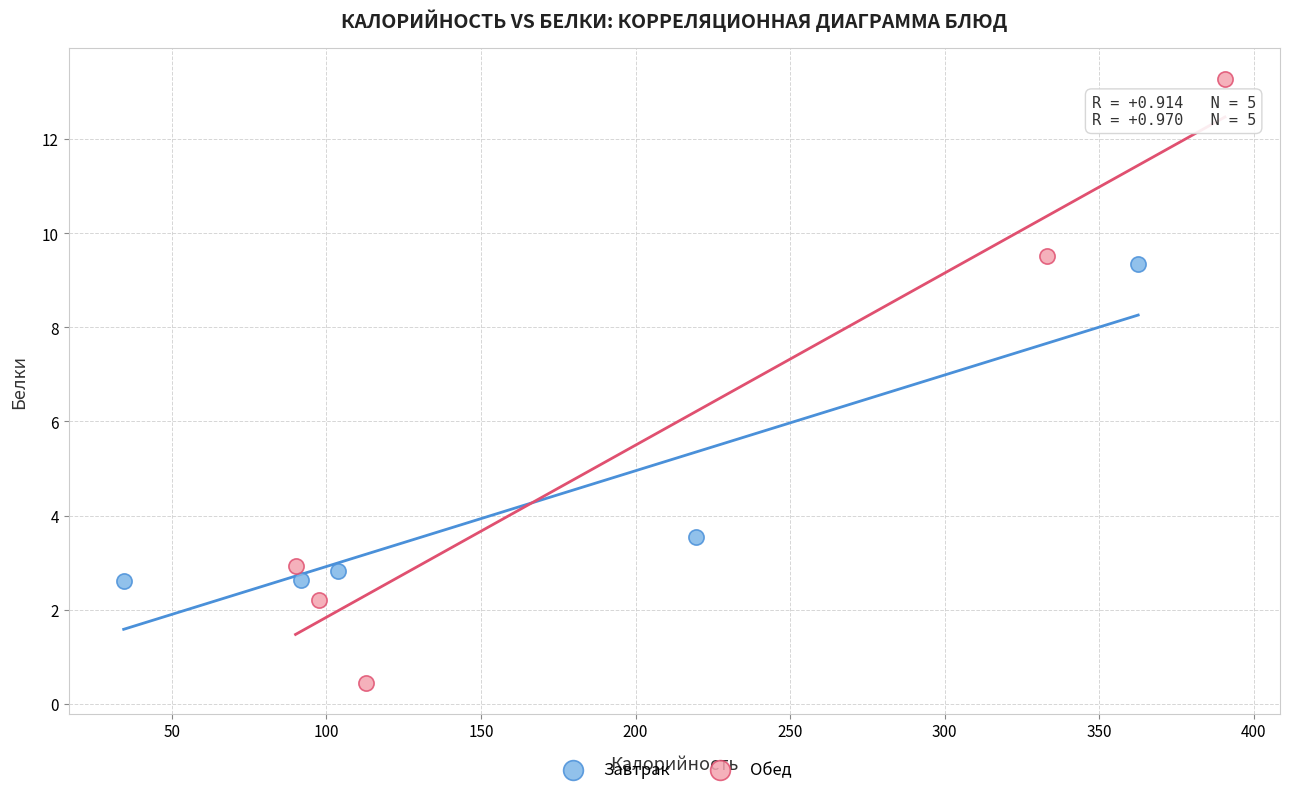

Which series reaches the maximum Y coordinate?

Обед